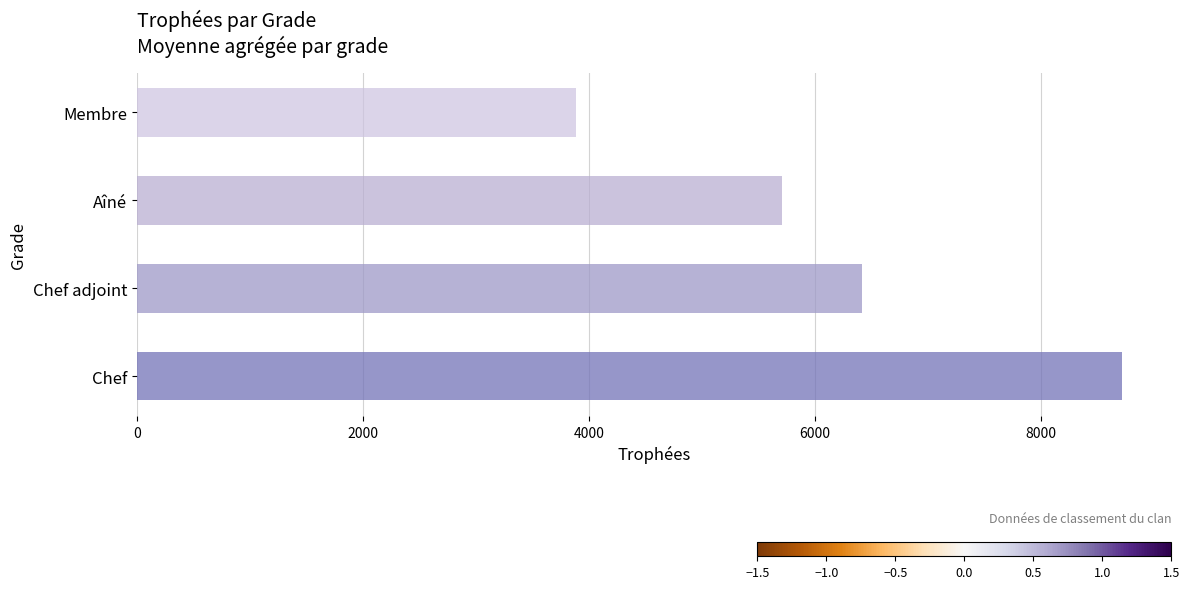

Which category has the lowest value across all series?

Membre